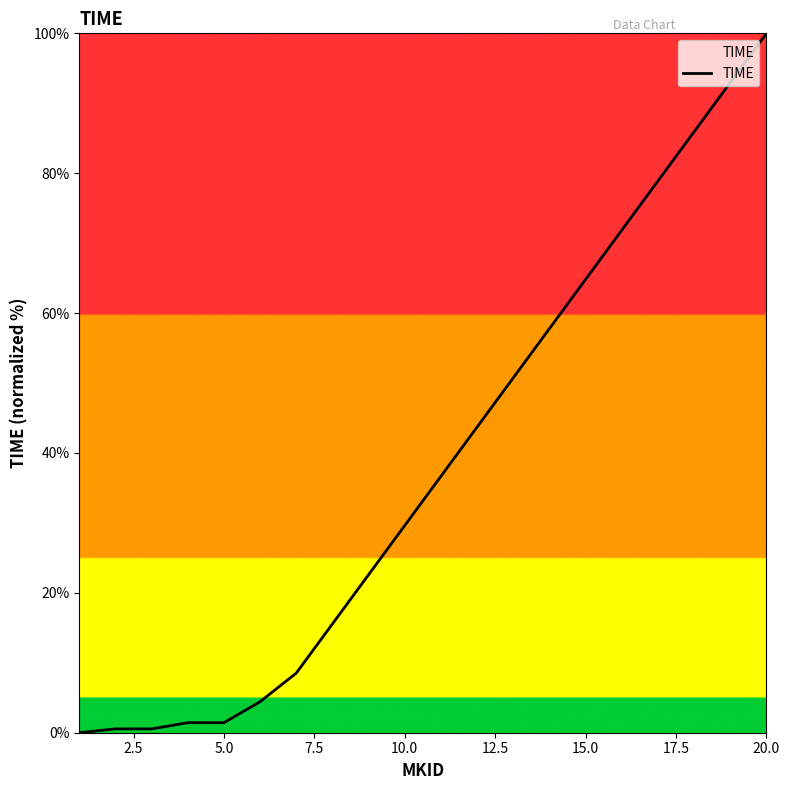

What is the difference between the maximum and minimum values?

100.0